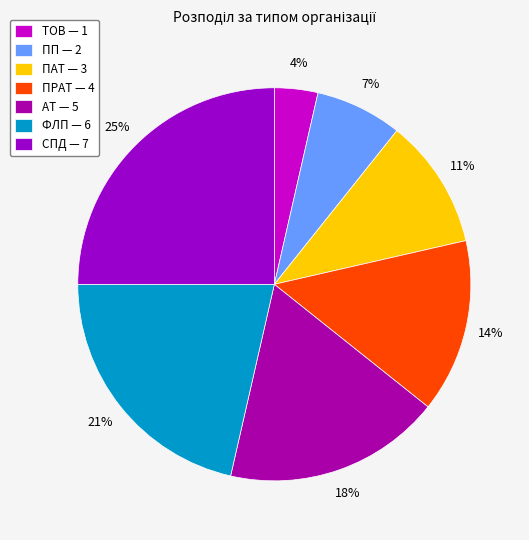

Count the number of slices in the pie.

7